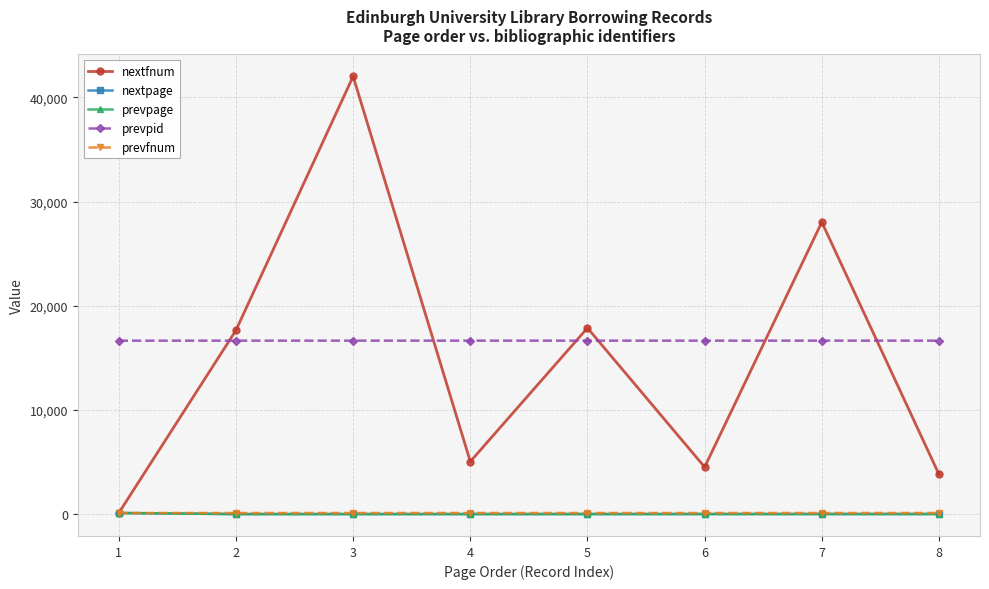

What is the value of the prevpid point at the 2nd from the left?

16646